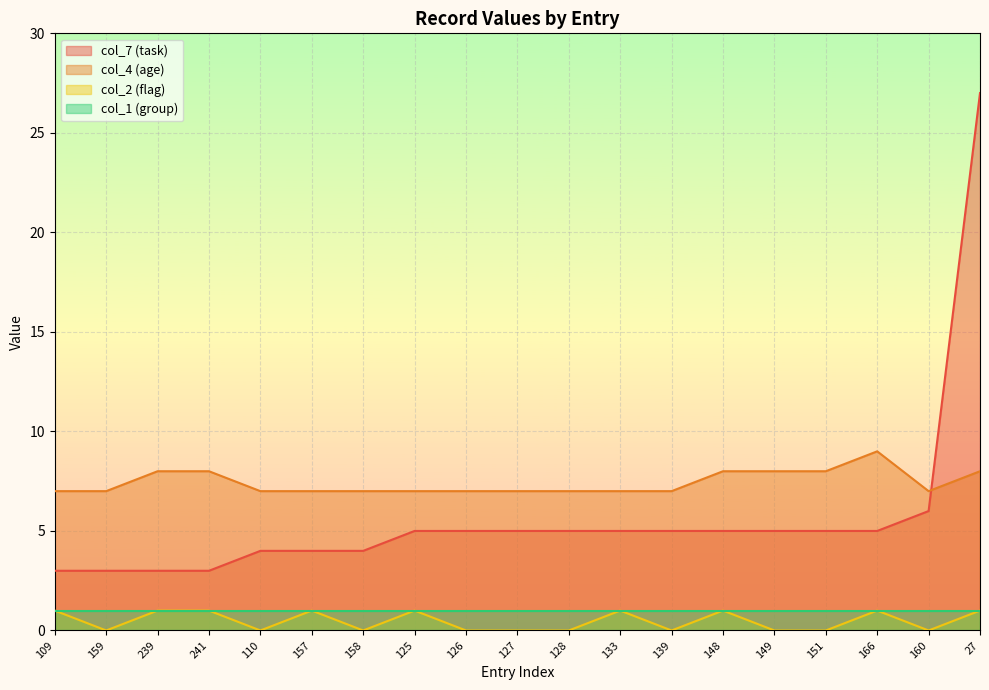

What is the highest value of the col_7 (task) series?

27